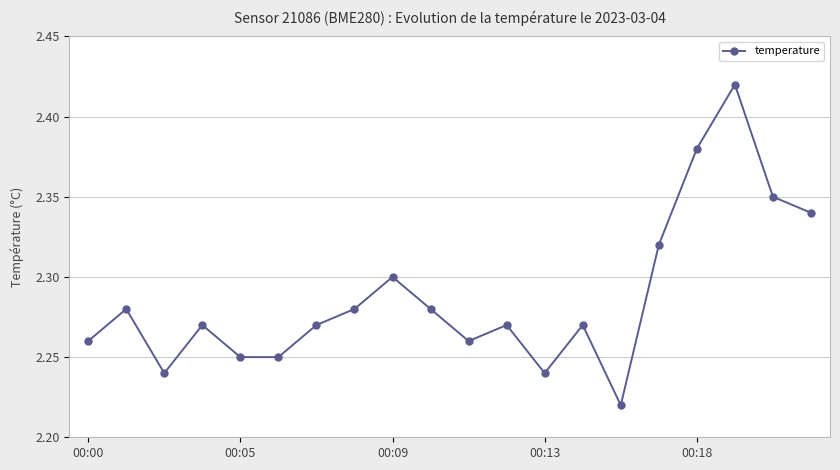

What is the sum of all values?

45.8